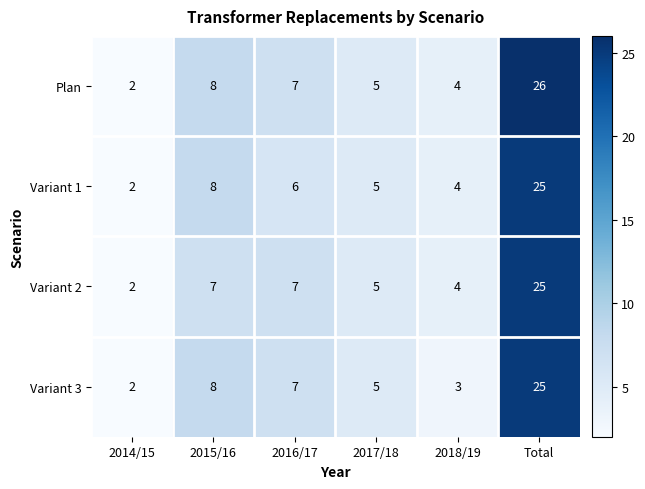

What is the greatest value displayed?

26